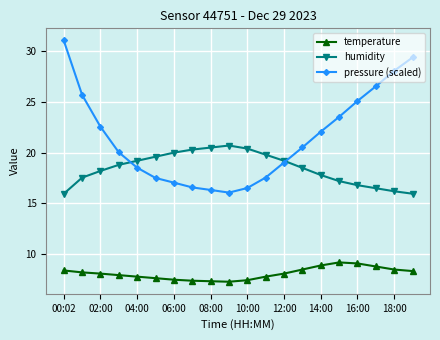

Rank the series by their average value, from highest to lowest.

pressure (scaled), humidity, temperature